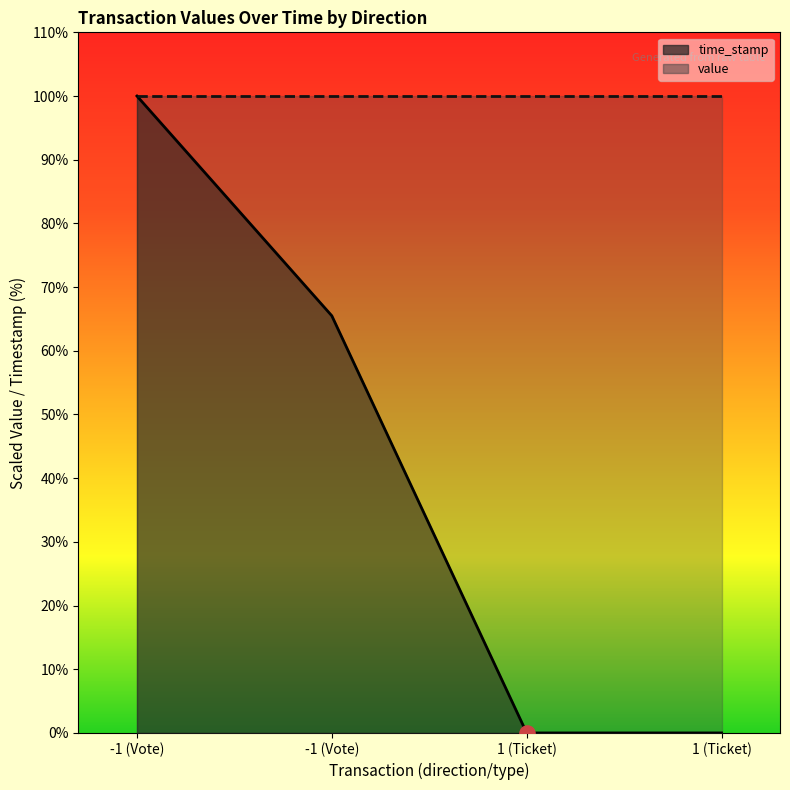

What is the change in value from -1 (Vote) to 1 (Ticket)?

-65.5